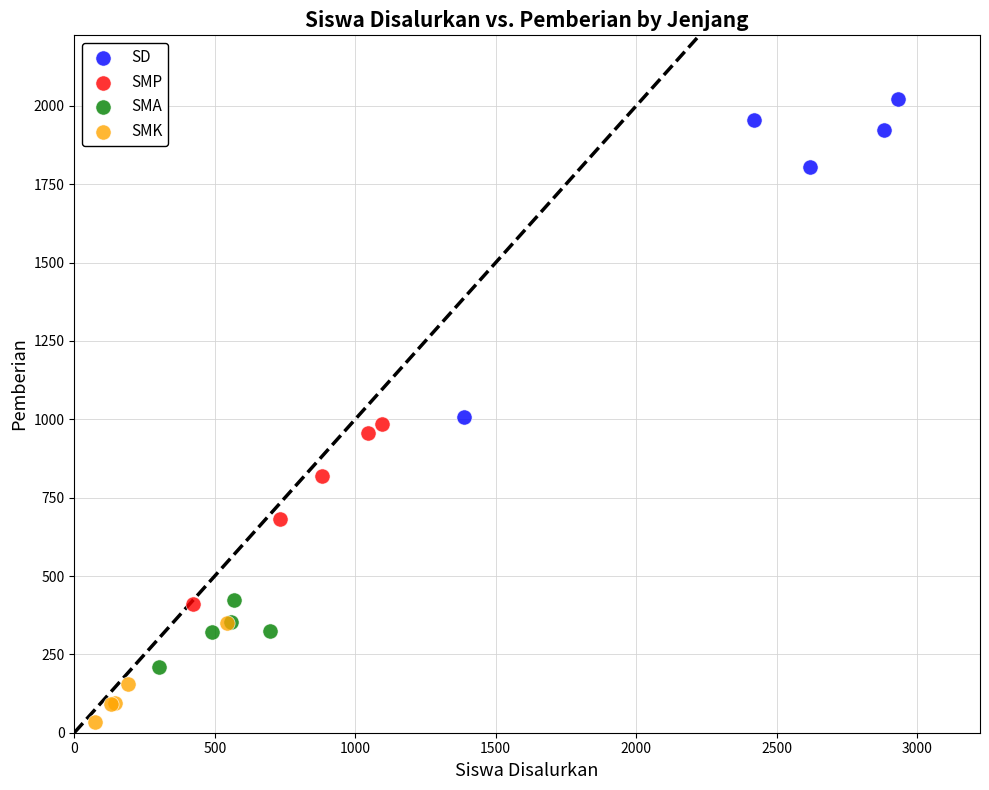

Which series contains the highest Y value?

SD